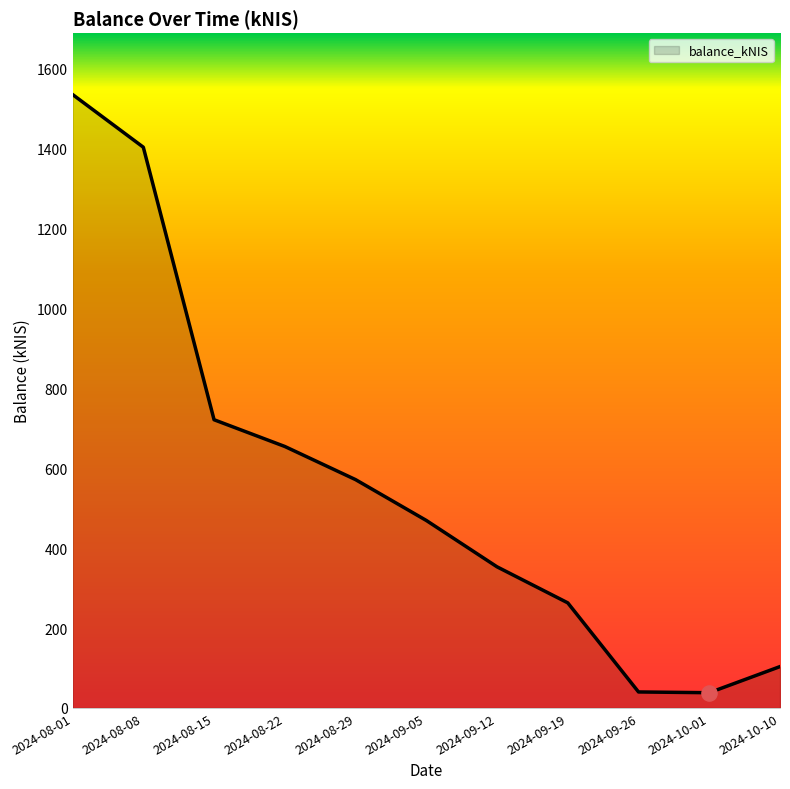

Between 2024-08-08 and 2024-08-29, which is larger?

2024-08-08